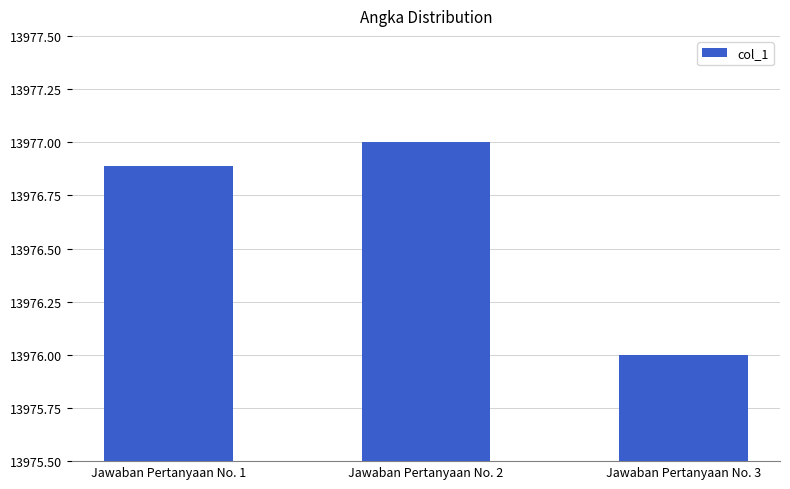

List the labels in order of value, largest first.

Jawaban Pertanyaan No. 2, Jawaban Pertanyaan No. 1, Jawaban Pertanyaan No. 3